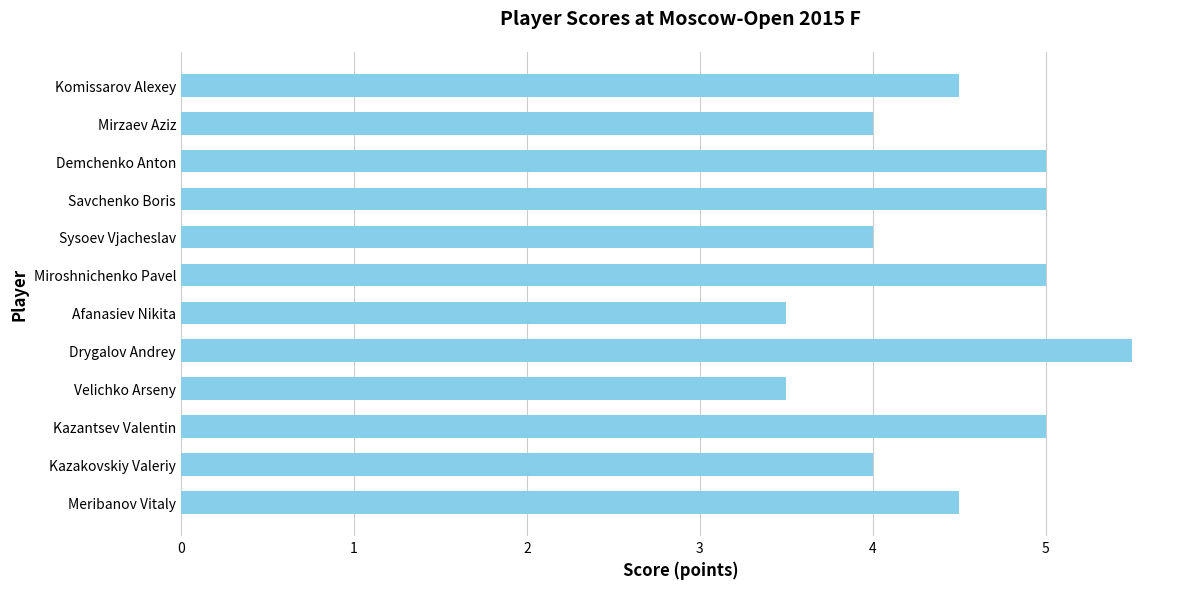

What is the sum of all values?

53.5